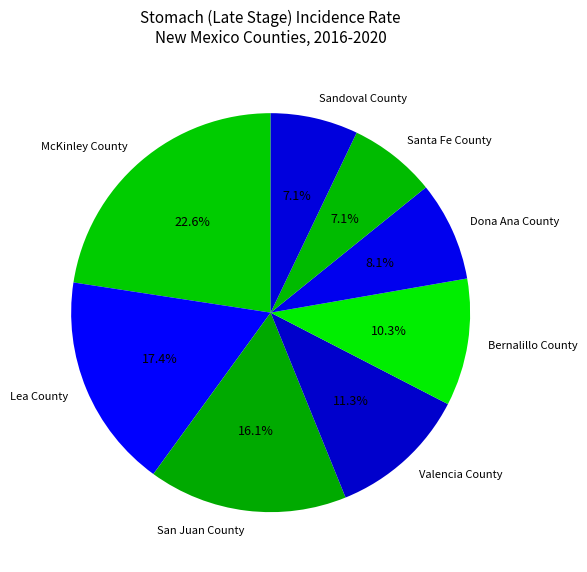

What is the ratio of the value at Santa Fe County to the value at Lea County?

0.4